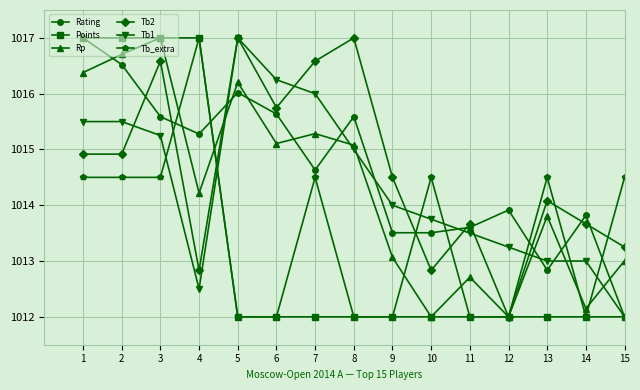

The value of Tb2 at 10 is 1012.8. True or false?

True